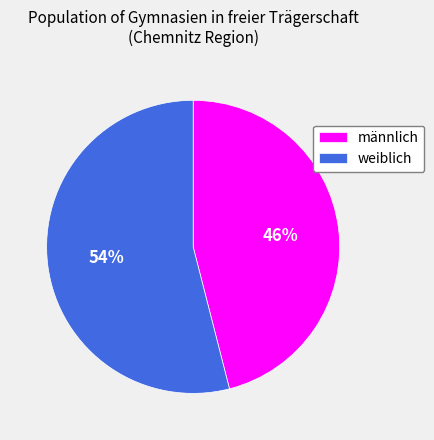

Combined, do männlich and weiblich account for over 50%?

Yes